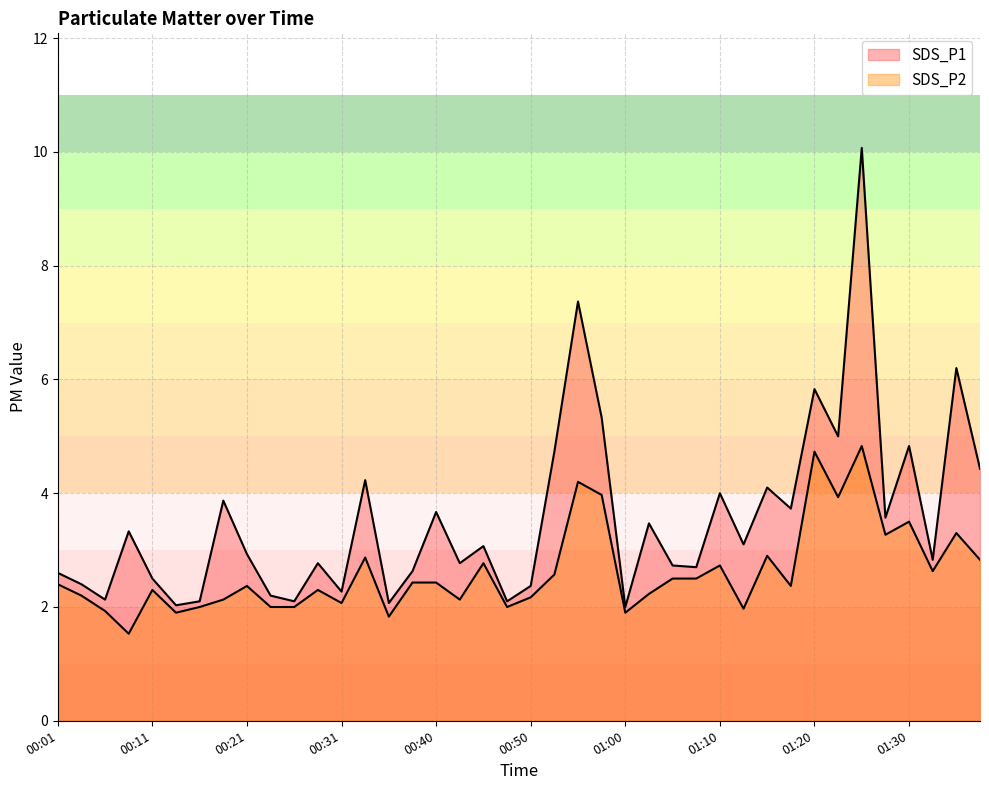

At which category does SDS_P2 reach its first local valley?

00:09